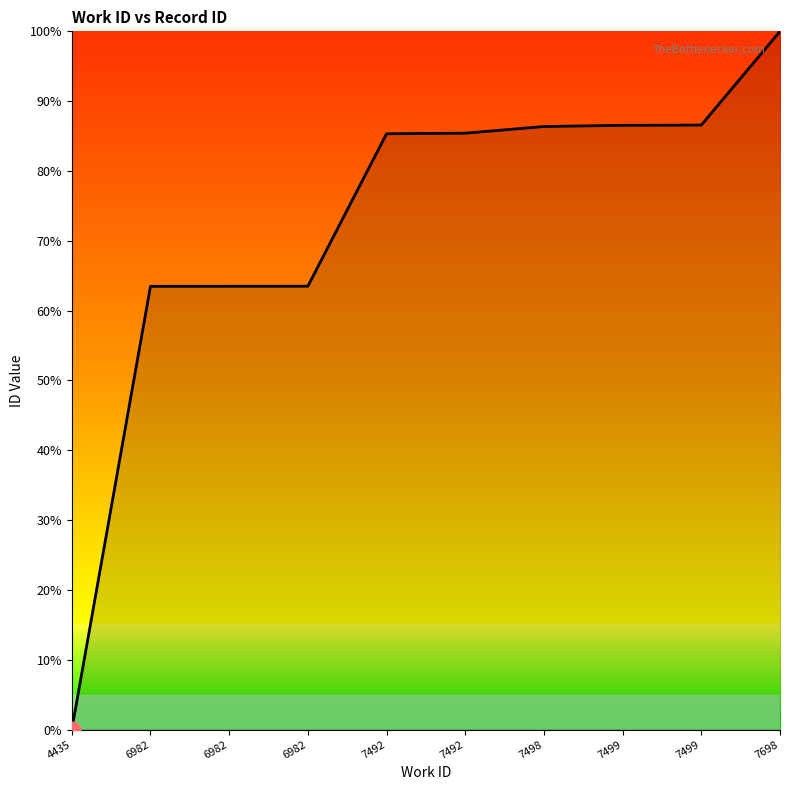

The chart shows a value of 0.0 at 4435. True or false?

True